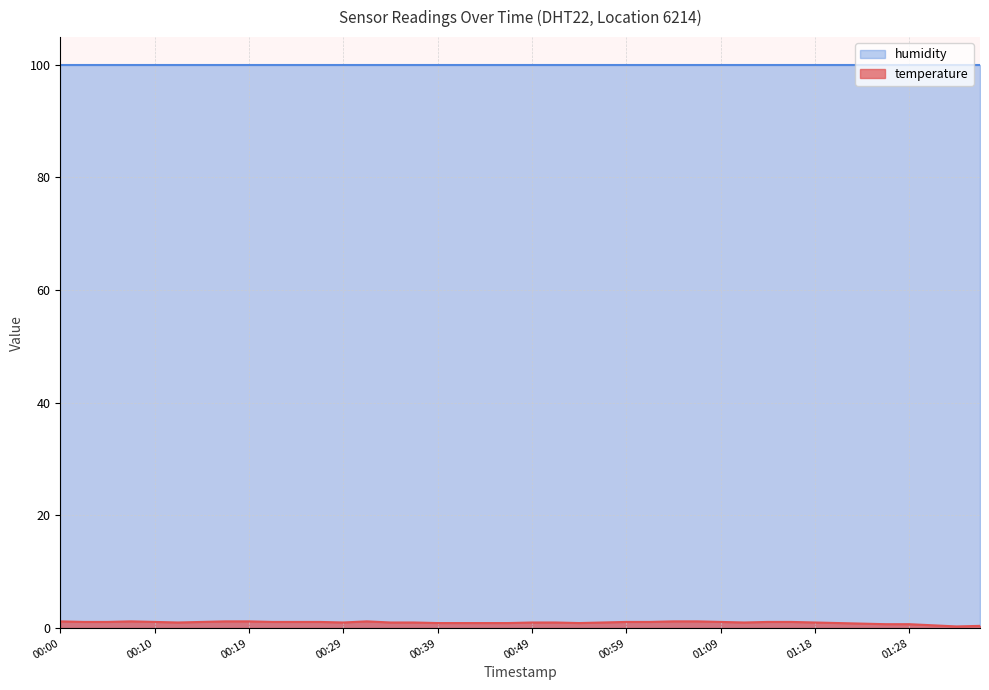

How many values are between 0 and 1?

21